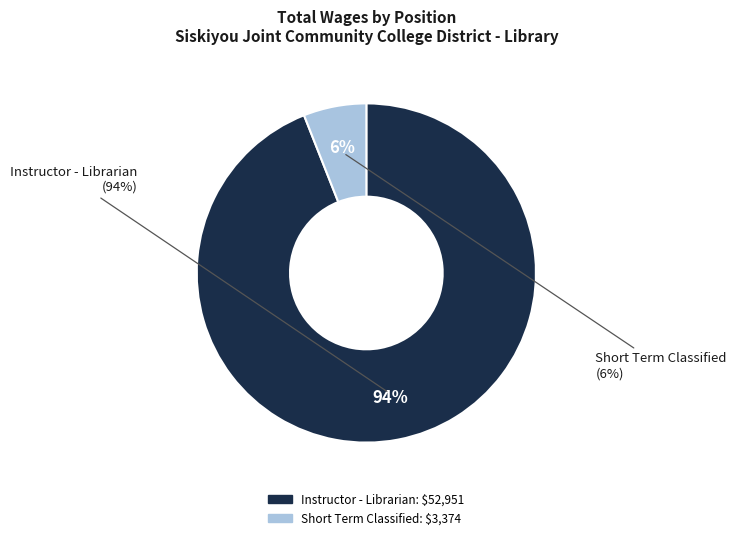

Is the sum of Instructor - Librarian and Short Term Classified greater than half?

Yes